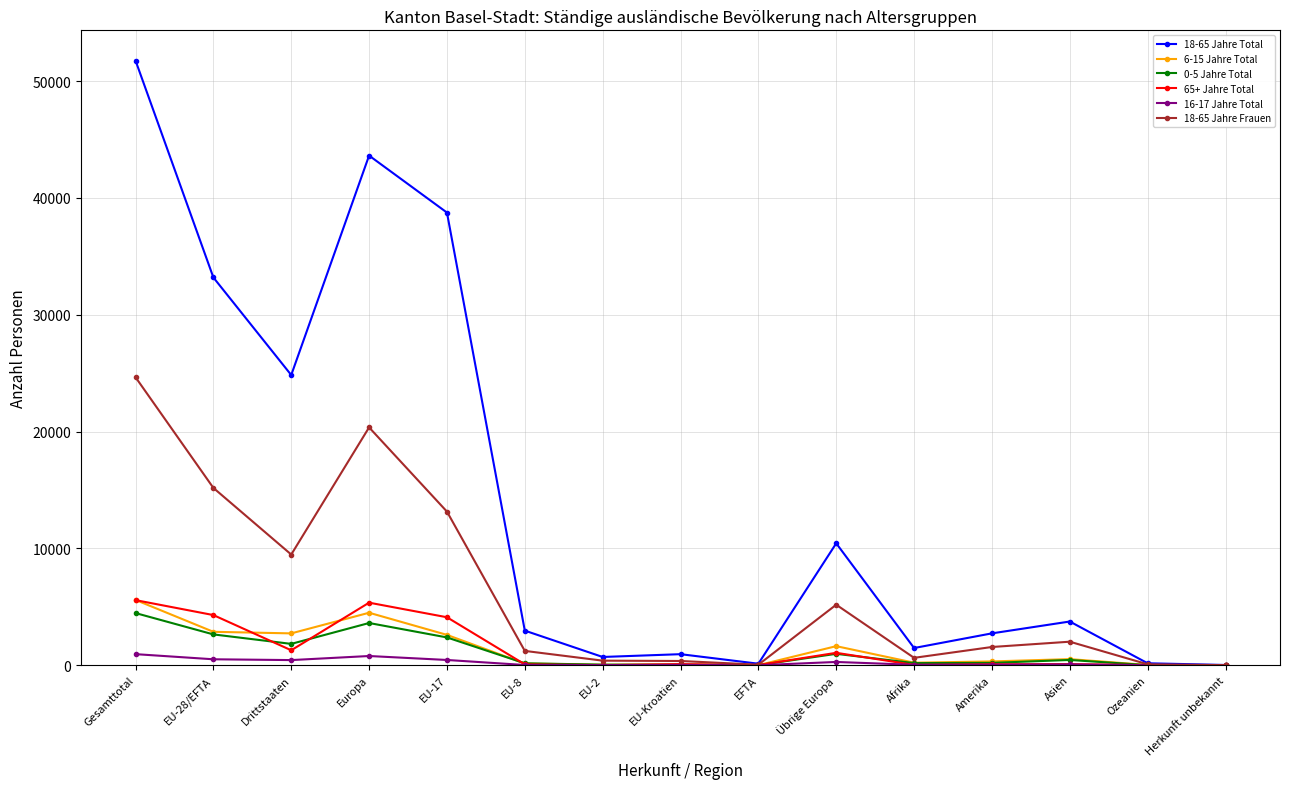

Which category has the highest value across all series?

Gesamttotal